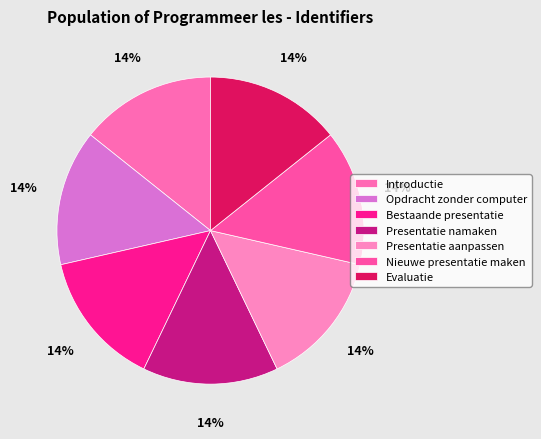

Between Presentatie namaken and Evaluatie, which is larger?

Evaluatie